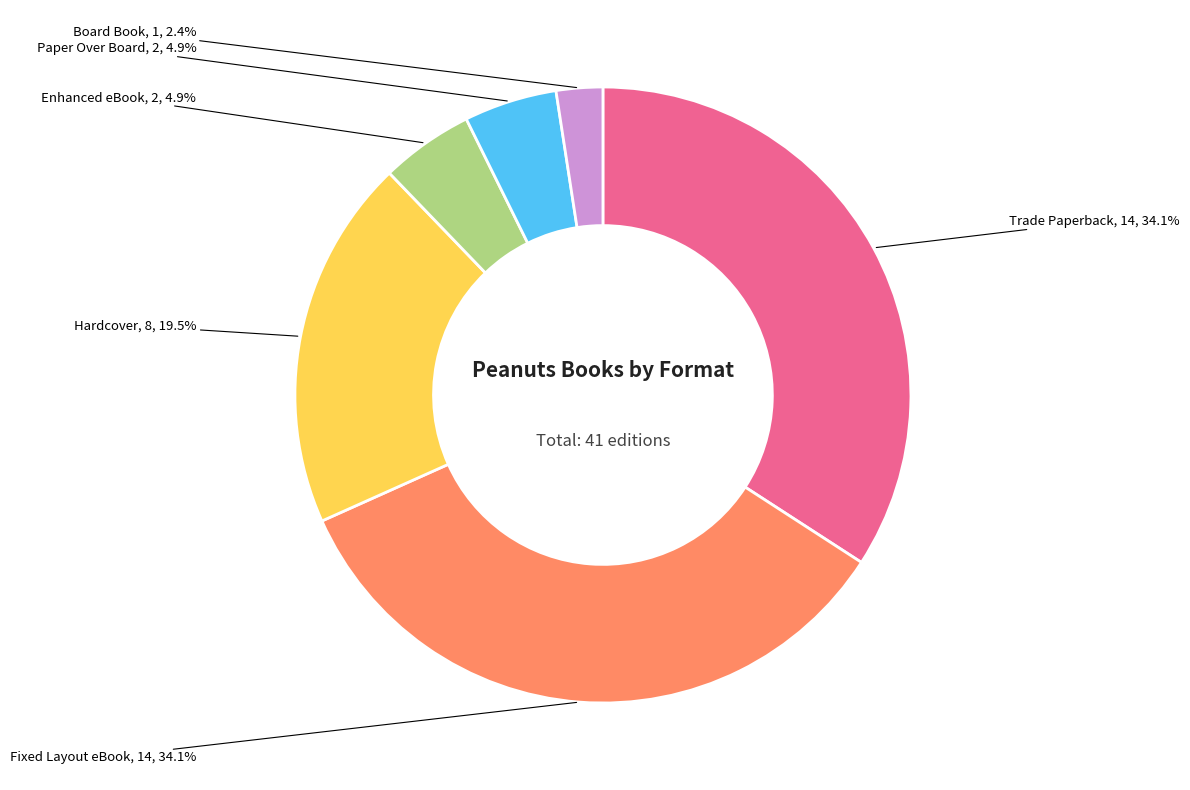

Count the number of slices in the pie.

6